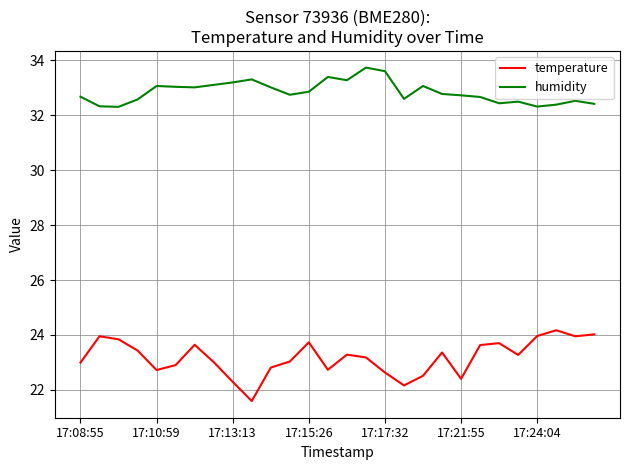

What is the highest value of the temperature series?

24.2